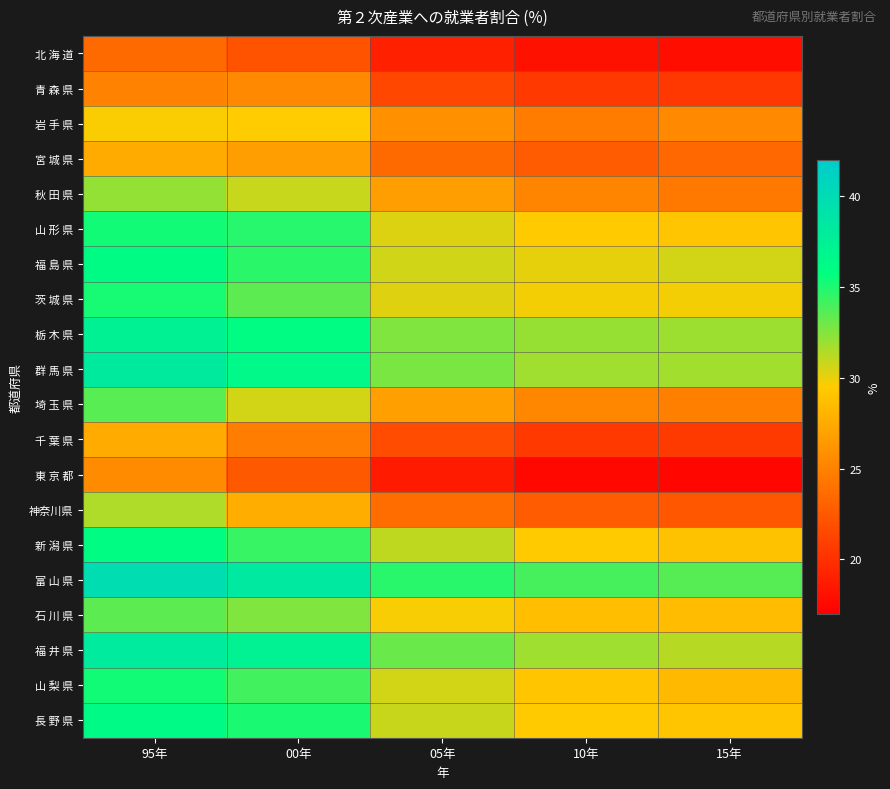

Rank the series by their maximum value, from lowest to highest.

北 海 道, 青 森 県, 東 京 都, 宮 城 県, 千 葉 県, 岩 手 県, 神奈川県, 秋 田 県, 石 川 県, 埼 玉 県, 茨 城 県, 山 形 県, 山 梨 県, 新 潟 県, 福 島 県, 長 野 県, 栃 木 県, 福 井 県, 群 馬 県, 富 山 県